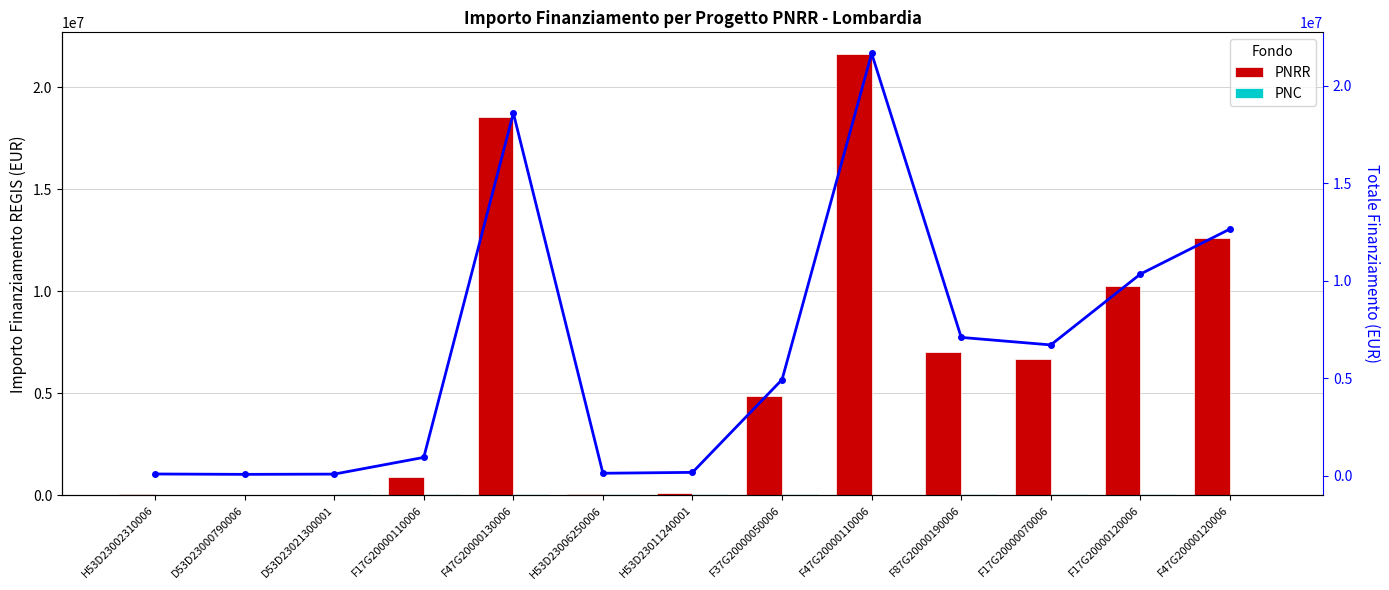

What position from the right is F17G20000070006?

3